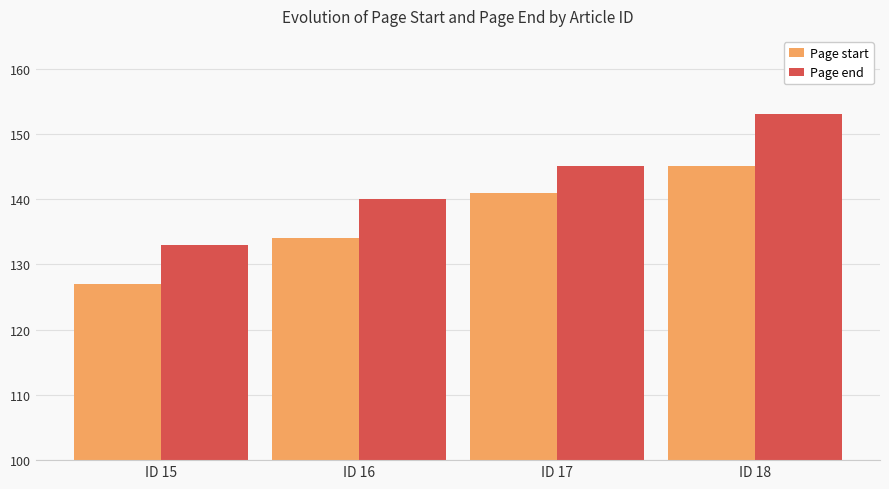

What is the greatest value displayed?

153